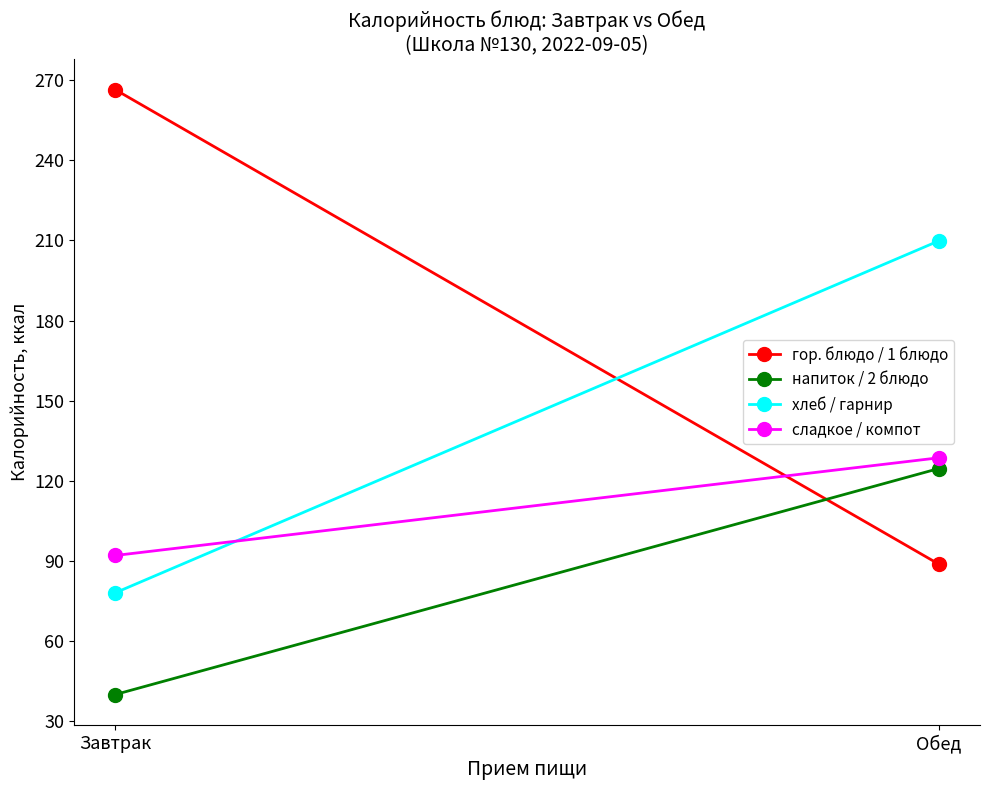

Rank the series at Обед from lowest to highest value.

гор. блюдо / 1 блюдо, напиток / 2 блюдо, сладкое / компот, хлеб / гарнир